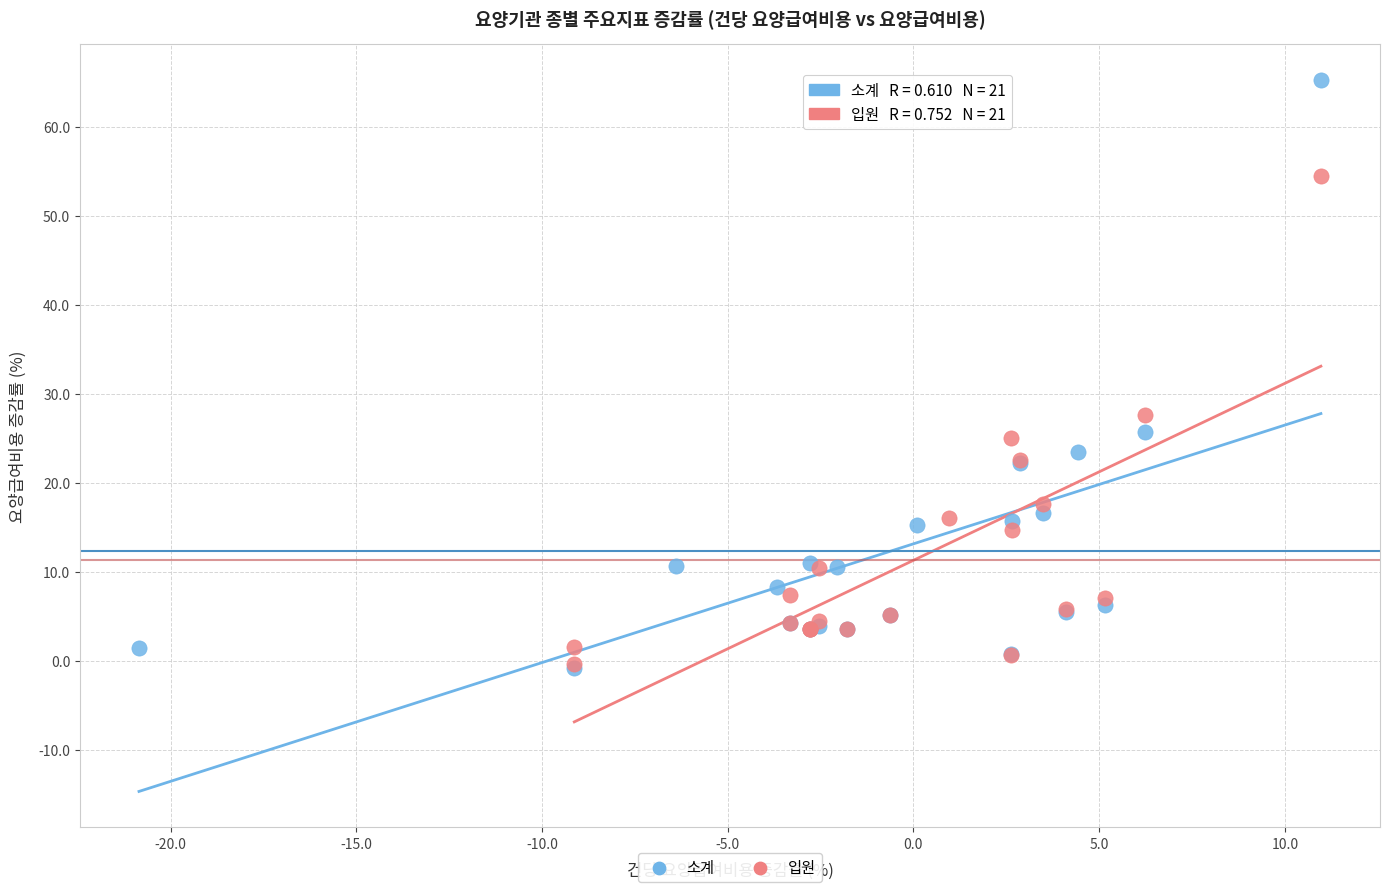

Which series reaches the maximum Y coordinate?

소계